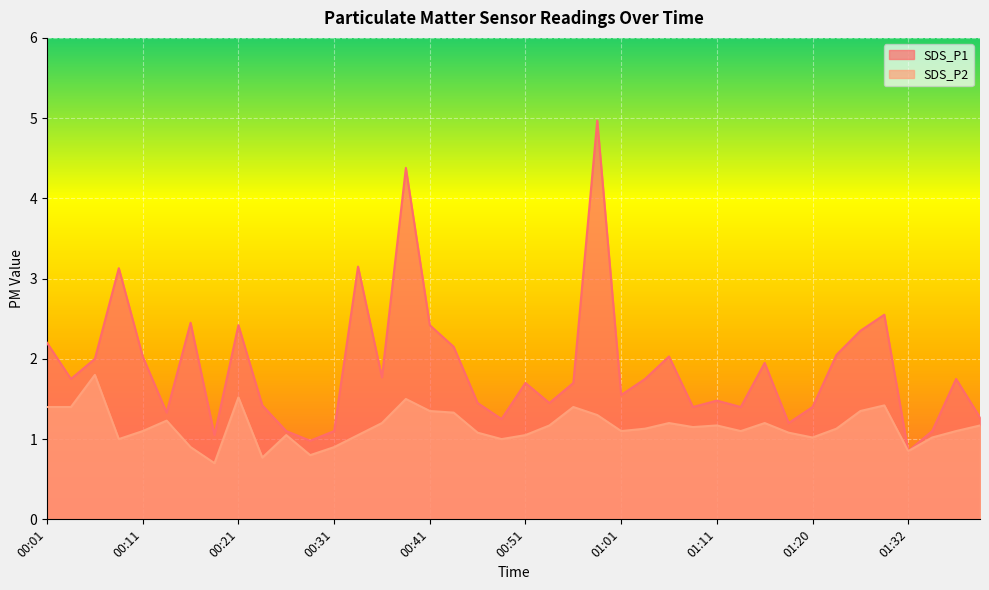

What position from the left is 00:26?

11